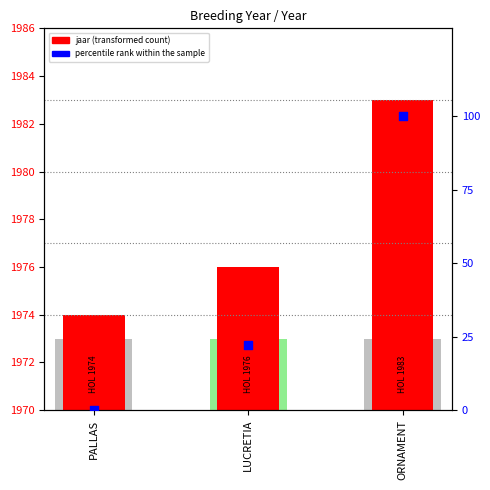

At how many categories does at least one series exceed 44?

1